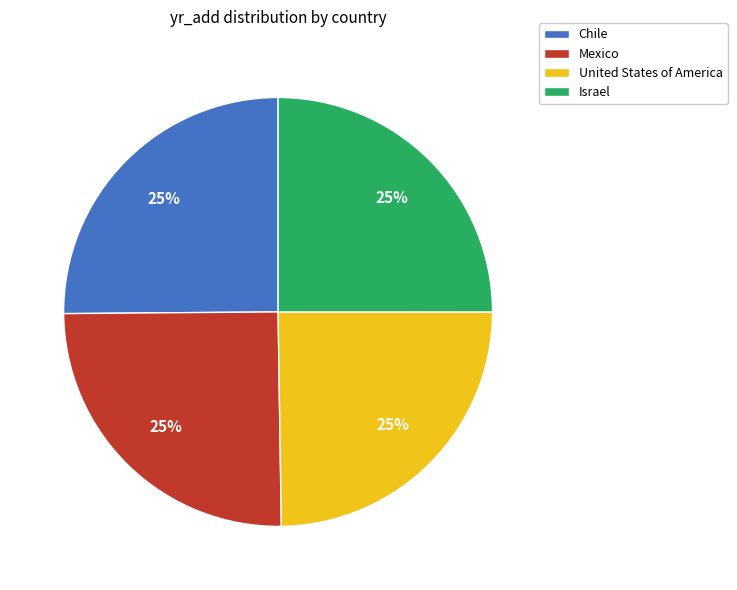

Is Chile the majority of the pie?

No